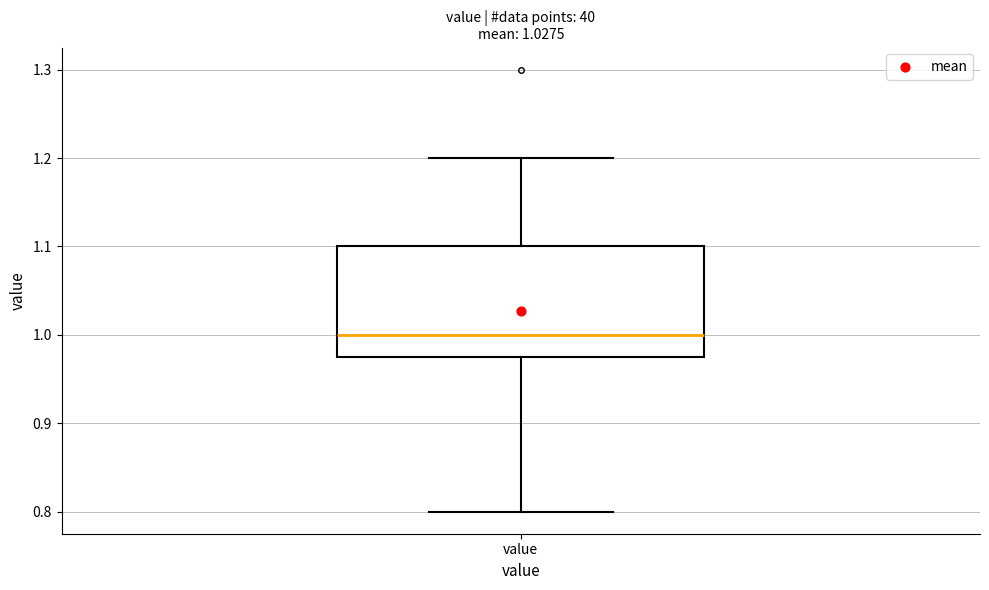

Where is the lower edge of the box for value on the y-axis? The values are not printed on the chart, so give them approximately, as read against the axis.

0.98